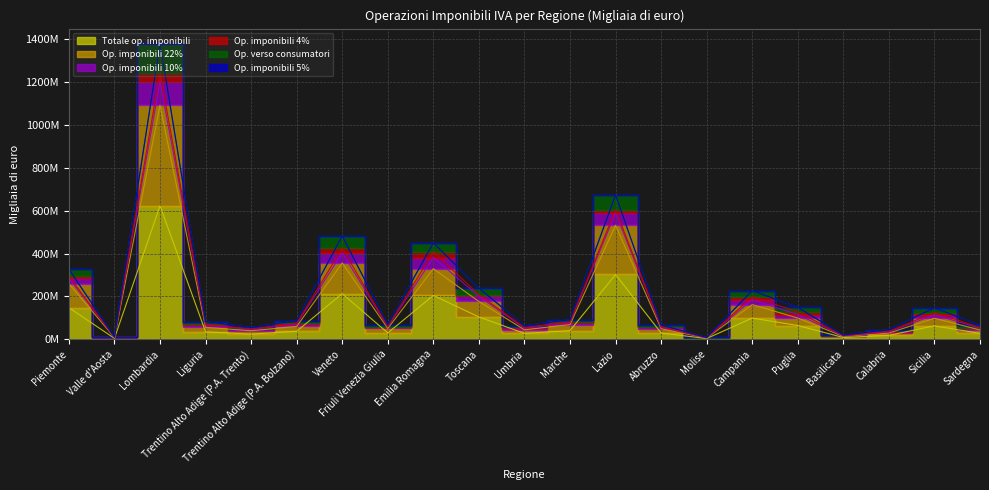

Rank the categories by Totale op. imponibili value from lowest to highest.

Molise, Valle d'Aosta, Basilicata, Calabria, Trentino Alto Adige (P.A. Trento), Sardegna, Umbria, Abruzzo, Friuli Venezia Giulia, Liguria, Trentino Alto Adige (P.A. Bolzano), Marche, Sicilia, Puglia, Campania, Toscana, Piemonte, Emilia Romagna, Veneto, Lazio, Lombardia